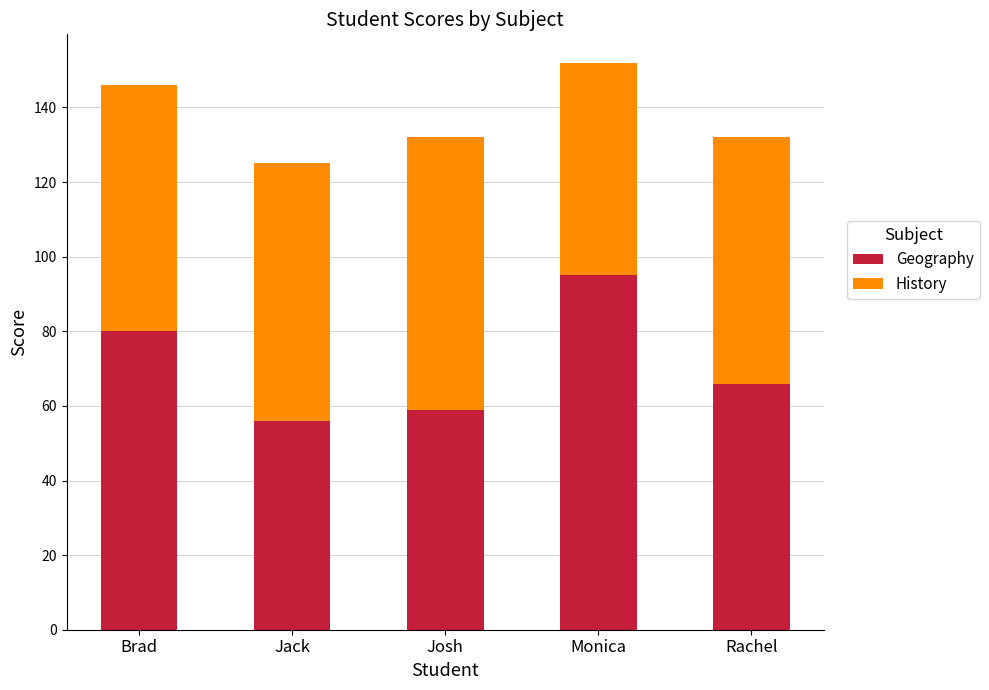

The Geography series shows 66 at Rachel. True or false?

True